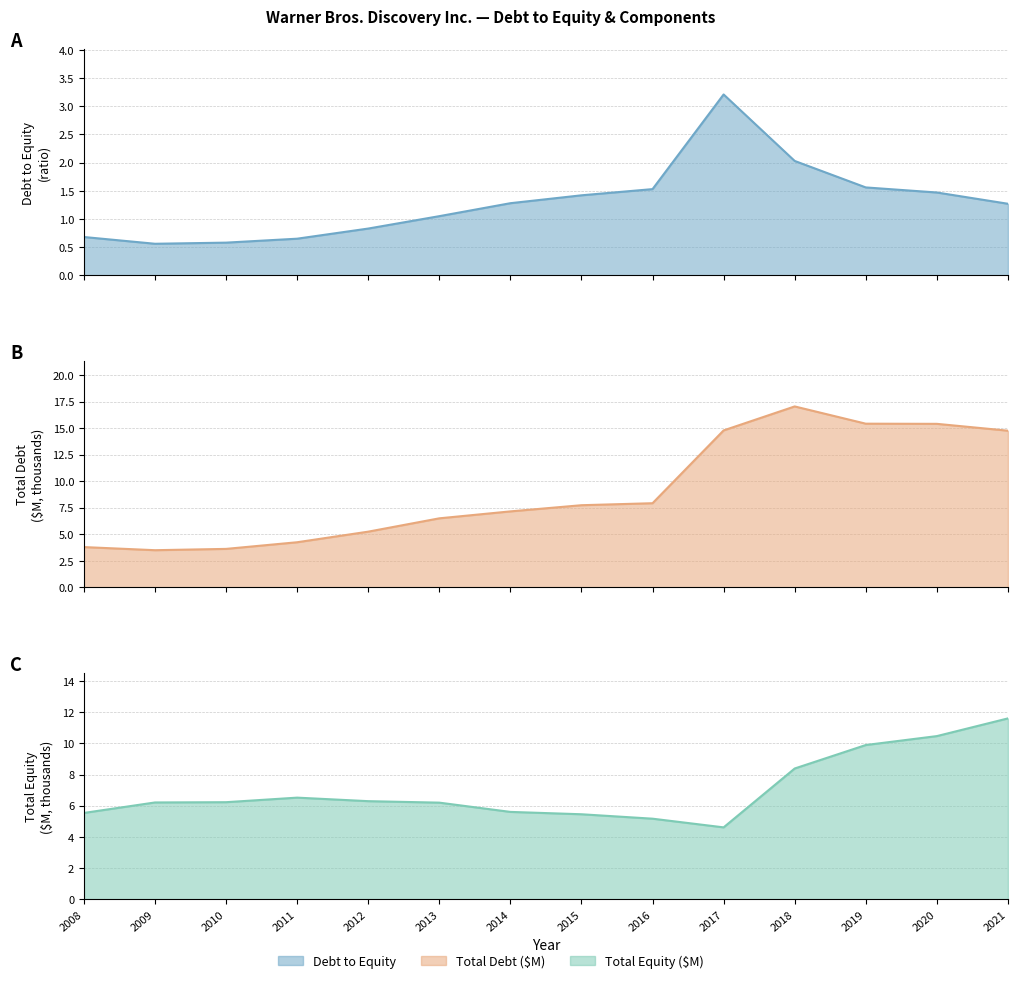

At which label does Debt to Equity first exceed 1?

2013